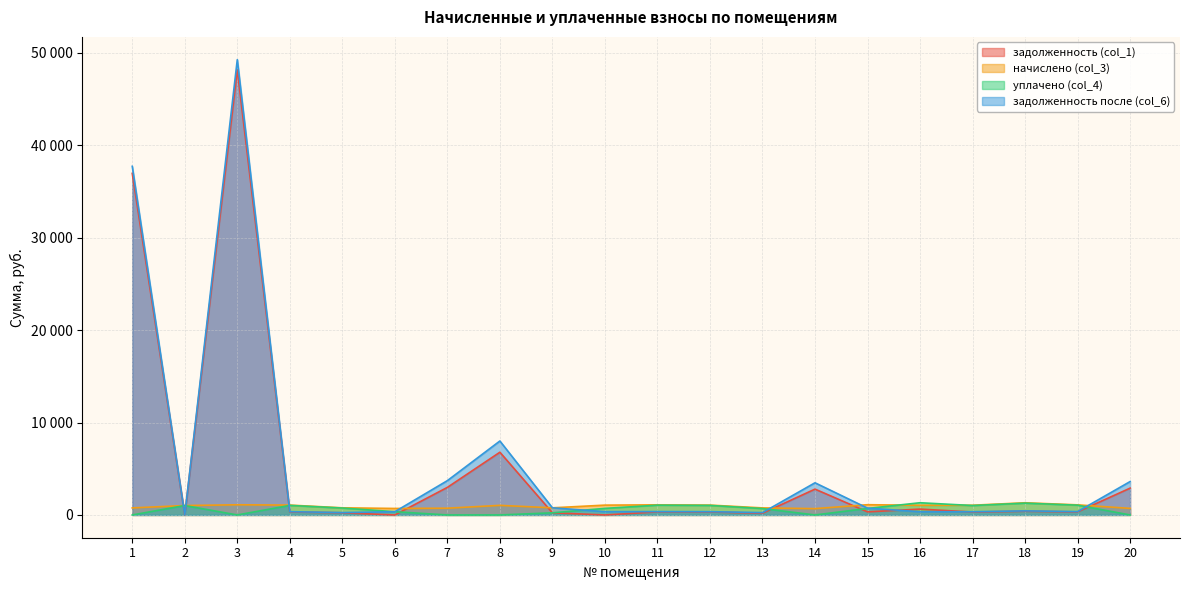

Where does the начислено (col_3) series first go above 1046?

3